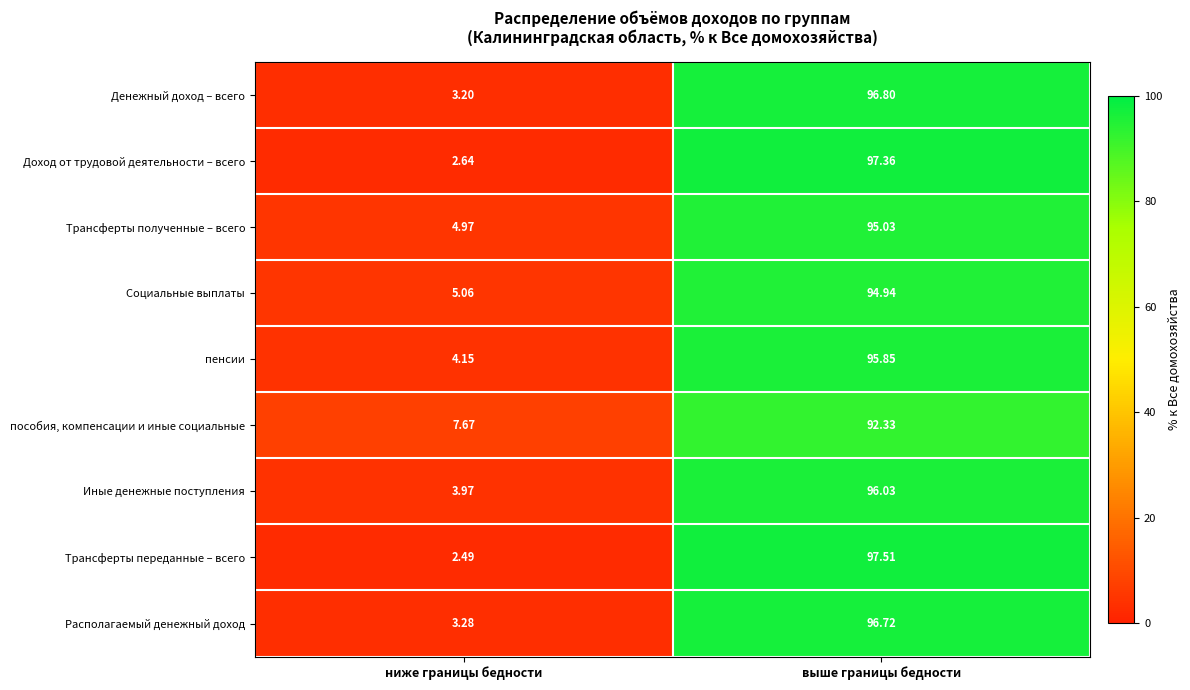

Which series has the largest range (max minus min)?

Трансферты переданные – всего